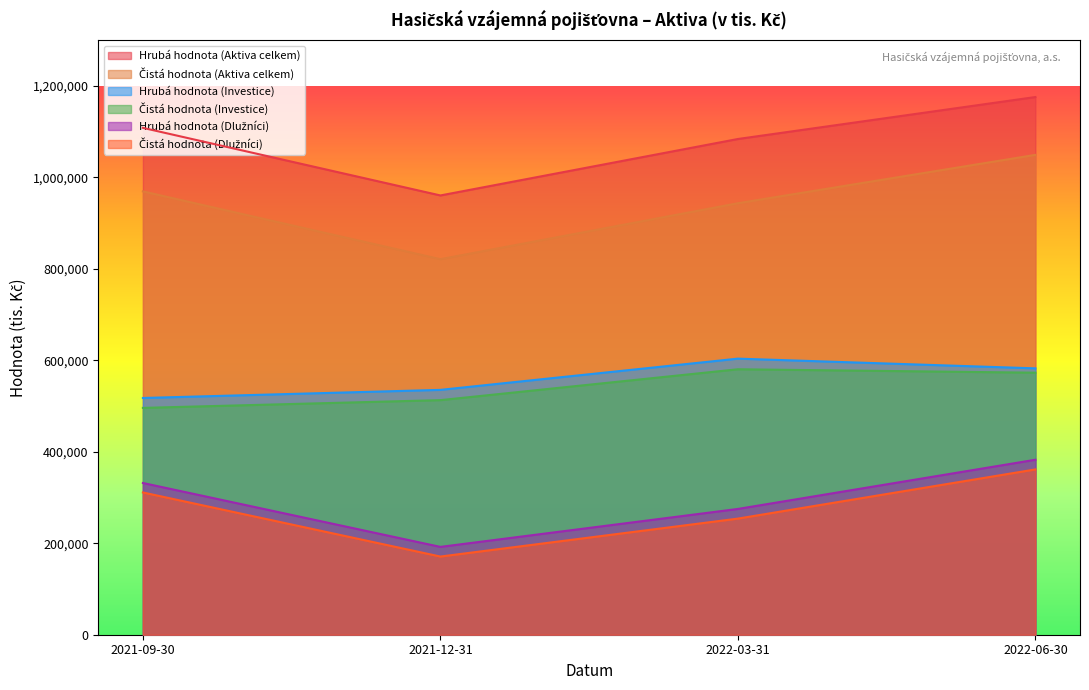

Which series has the largest range (max minus min)?

Čistá hodnota (Aktiva celkem)